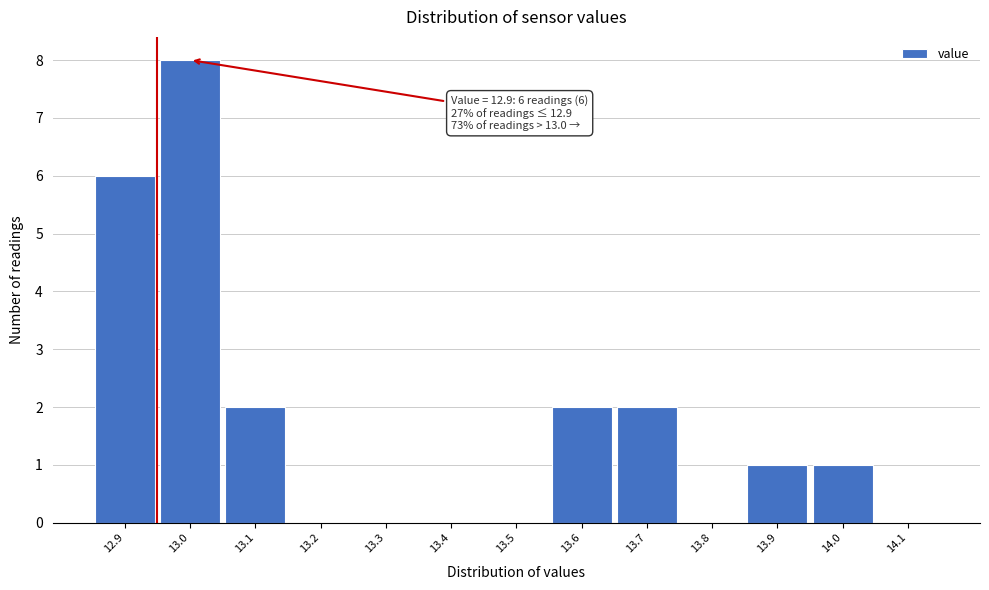

Over which range of the x-axis is the bar tallest?

12.95 to 13.05